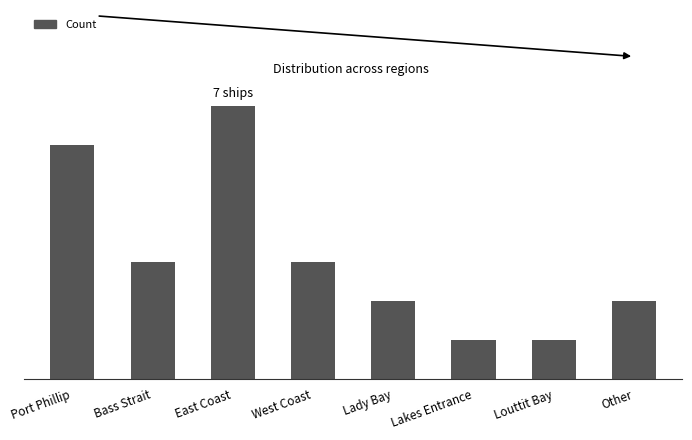

What is the sum of the values at West Coast and East Coast?

10